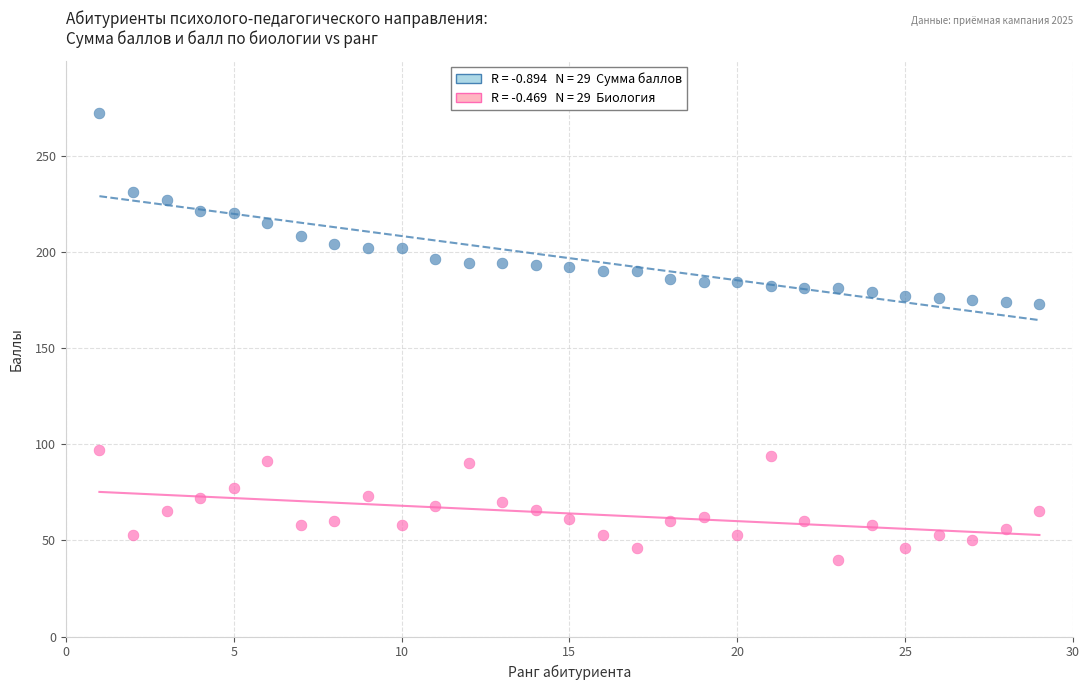

Across all data points, what is the range of Y values (max minus min)?

232